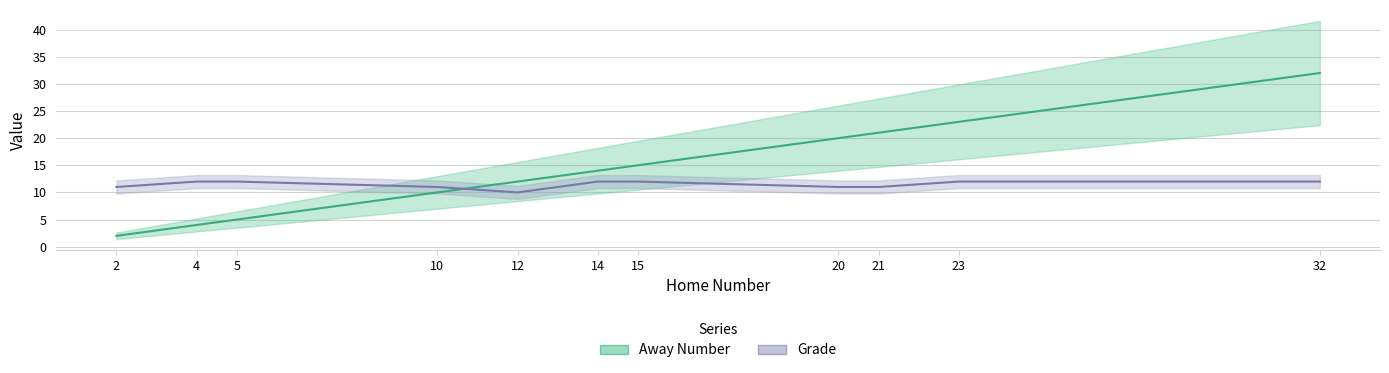

True or false: Away Number has a value of 10 at 10.

True